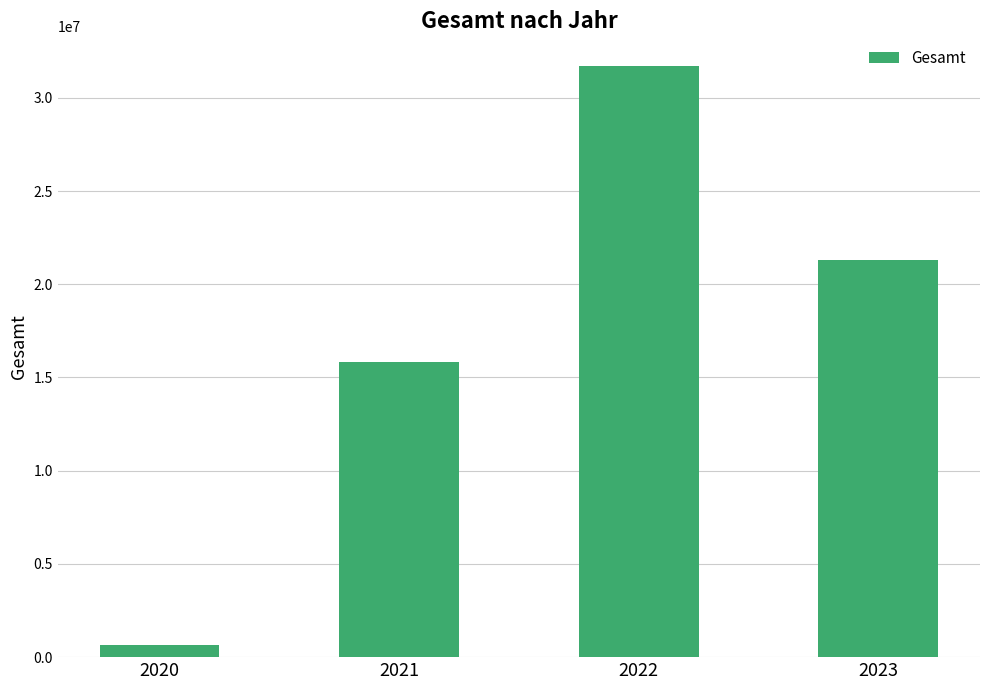

What is the sum of all values?

69486633.1